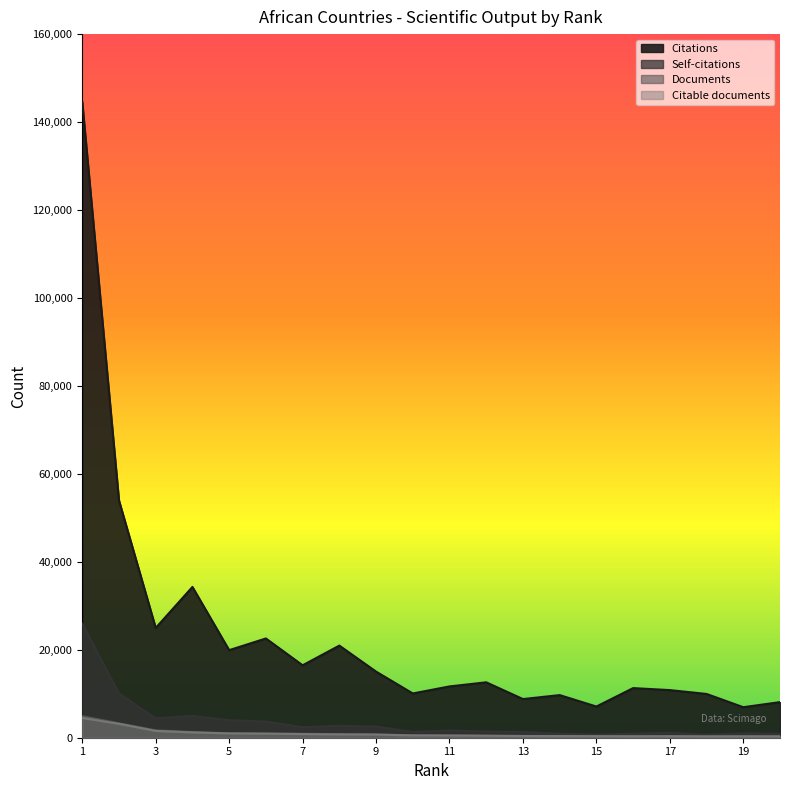

Reading left to right, list all the values displayed in this chart.

Citations: 144557	53947	24965	34292	19914	22574	16470	20949	15037	10065	11666	12601	8790	9693	7094	11285	10830	9953	6940	8099
Self-citations: 25931	10044	4415	4946	3977	3675	2401	2708	2537	1314	1637	1409	1308	912	726	909	1120	672	980	905
Documents: 4896	3277	1673	1289	999	976	891	788	749	551	524	467	413	399	366	360	349	329	324	323
Citable documents: 4501	3160	1544	1212	976	912	830	752	710	521	494	440	387	376	342	321	338	293	312	304